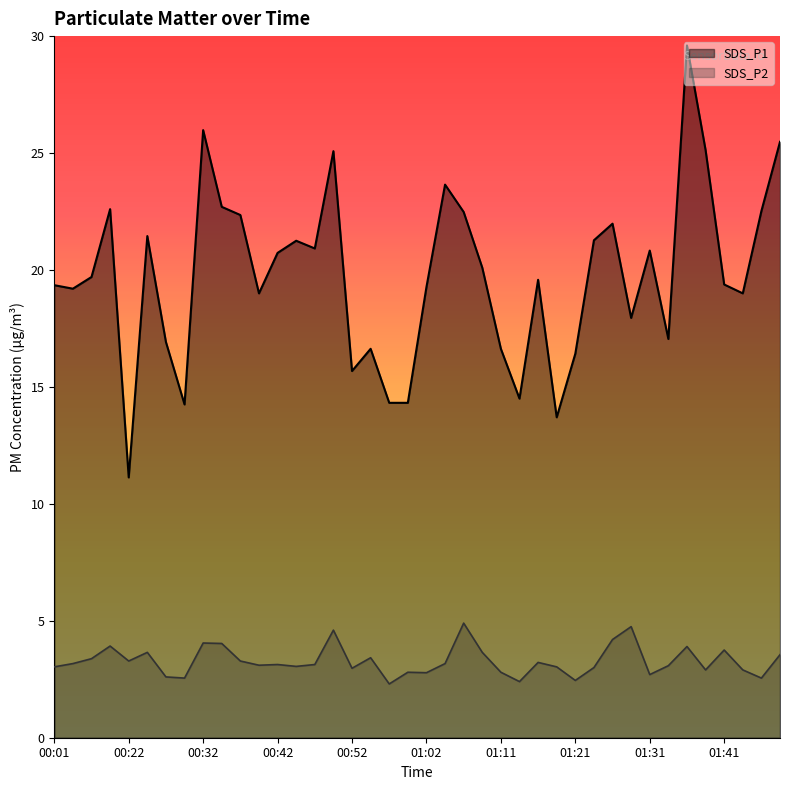

True or false: SDS_P1 and SDS_P2 cross at least once.

False